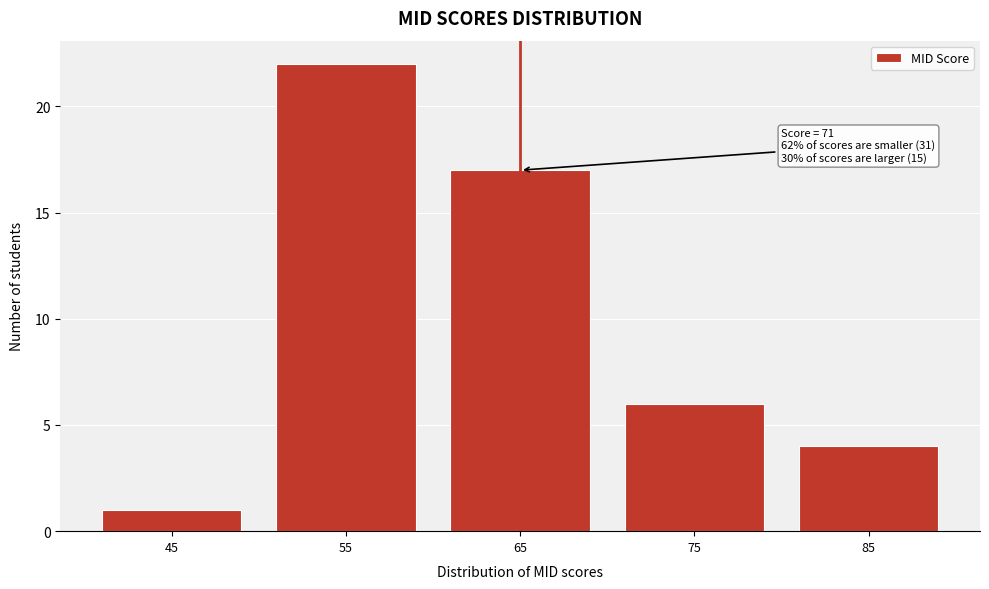

Reading left to right, what are all the values shown in this chart?

1	22	17	6	4